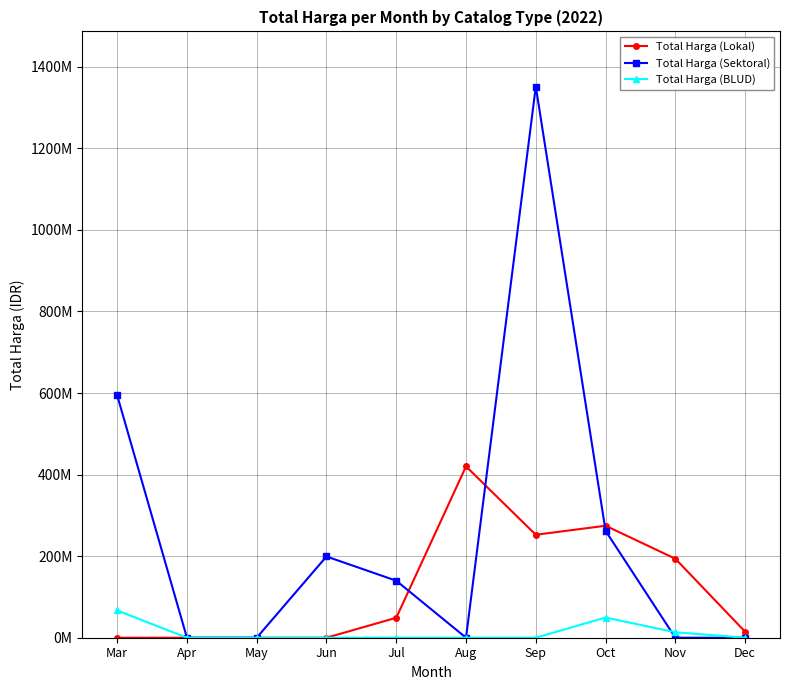

True or false: Total Harga (Lokal) has a value of 14750000 at Dec.

True